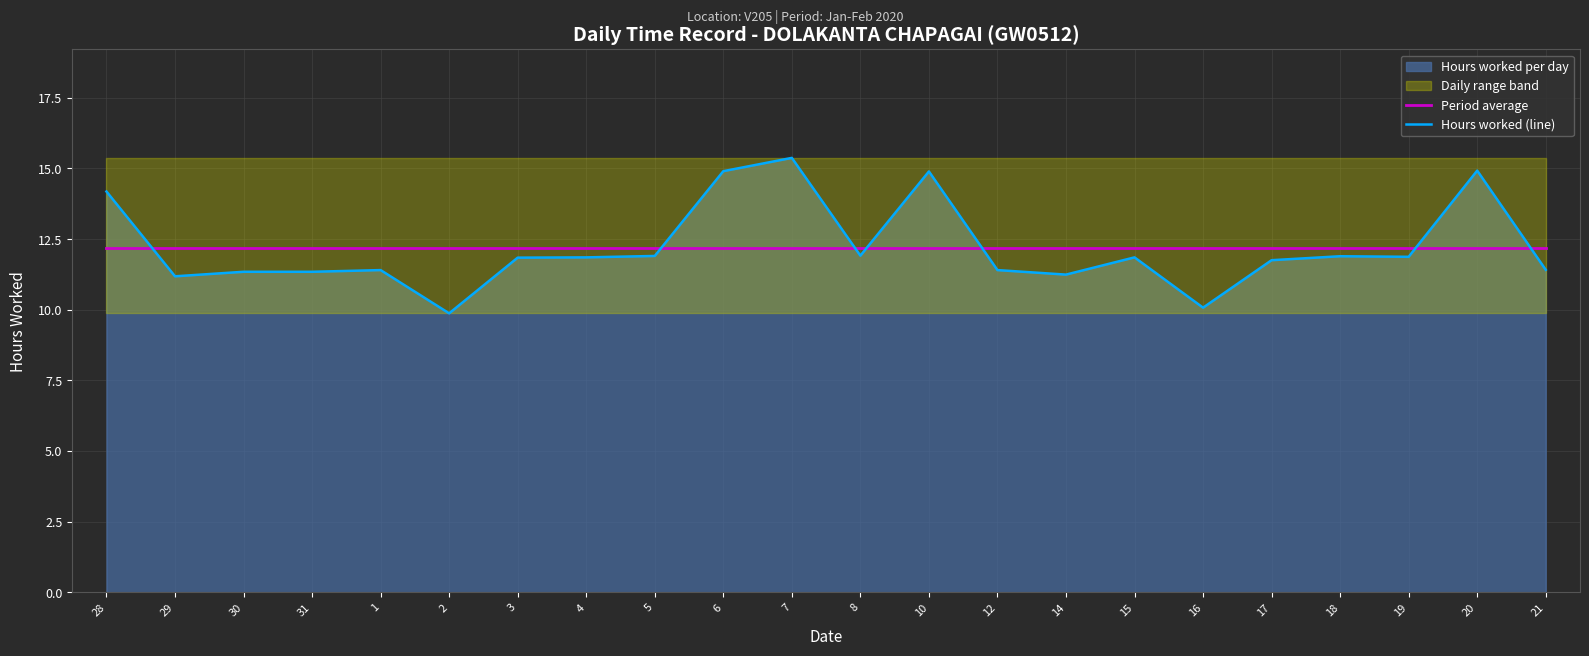

Reading left to right, extract all data points from this chart.

Period average: 12.2	12.2	12.2	12.2	12.2	12.2	12.2	12.2	12.2	12.2	12.2	12.2	12.2	12.2	12.2	12.2	12.2	12.2	12.2	12.2	12.2	12.2
Hours worked (line): 14.2	11.2	11.3	11.3	11.4	9.9	11.8	11.8	11.9	14.9	15.4	11.9	14.9	11.4	11.2	11.8	10.1	11.8	11.9	11.9	14.9	11.4